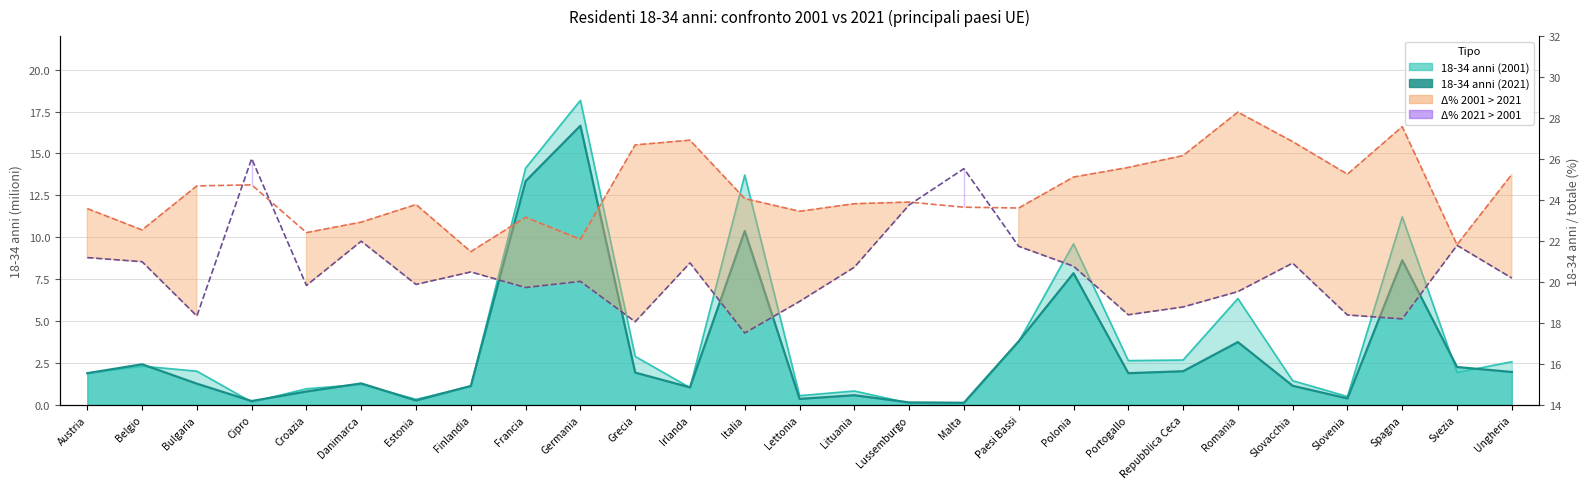

The % 2001 series shows 28.4 at Svezia. True or false?

False